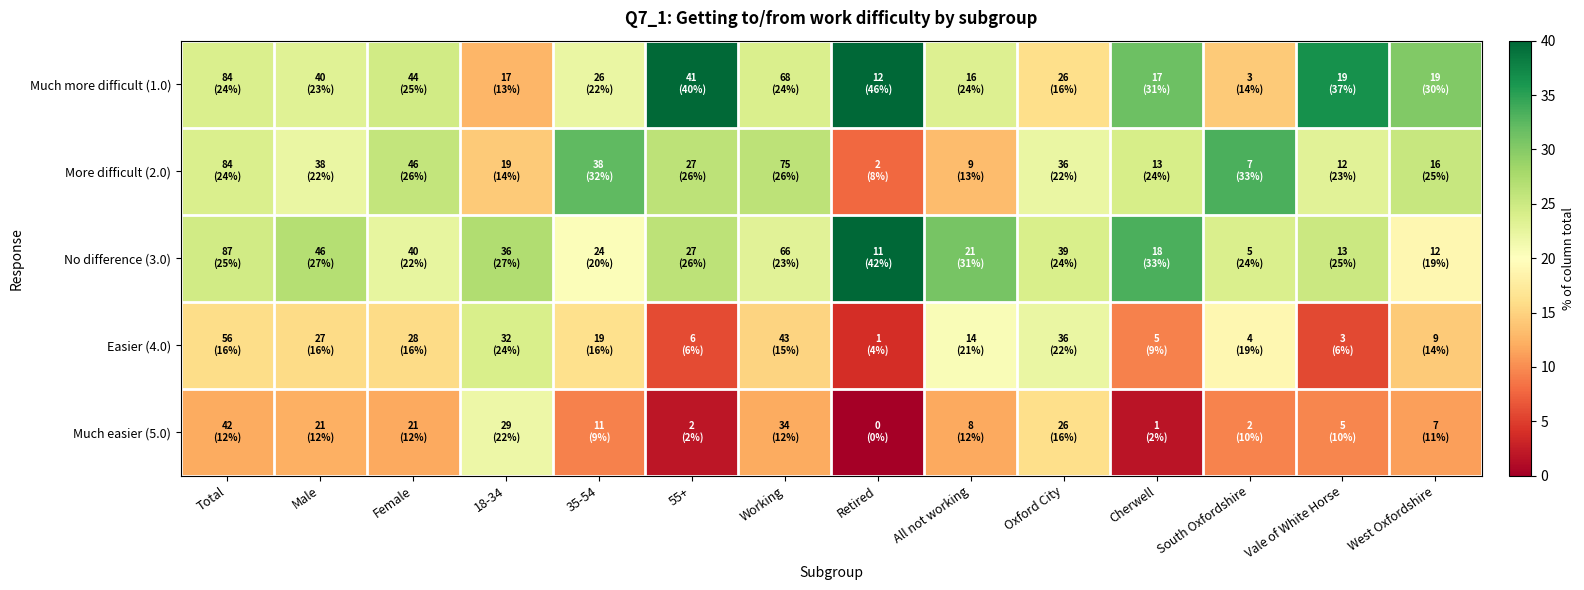

Which series has the largest range (max minus min)?

Much more difficult (1.0)